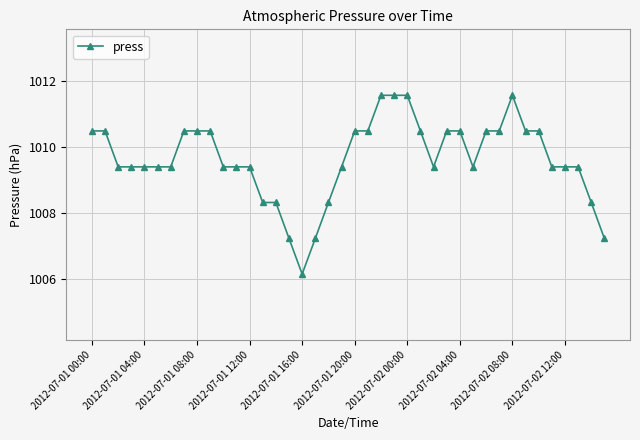

What is the minimum value shown in the chart?

1006.2